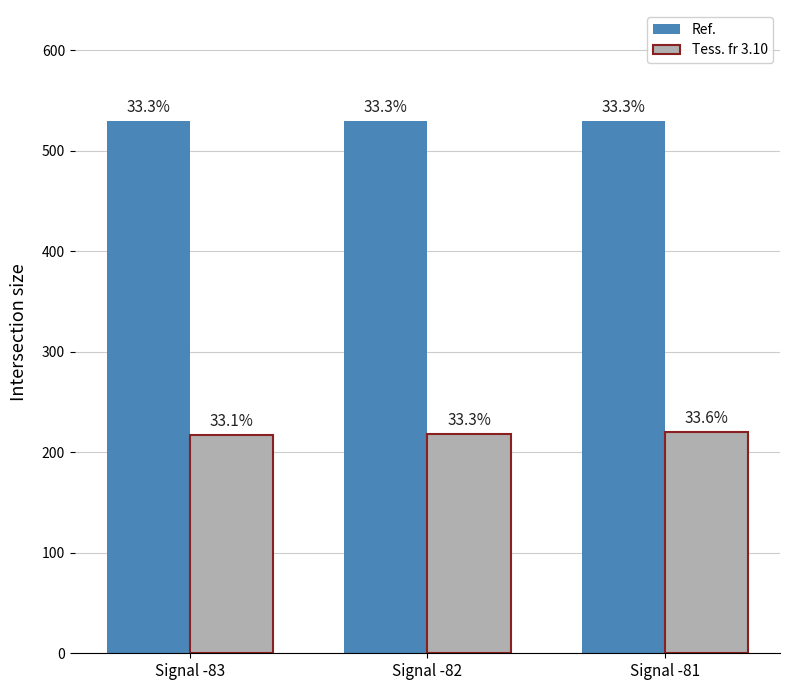

The value of Max_cycle (normalized) at Signal -82 is 372.3. True or false?

False